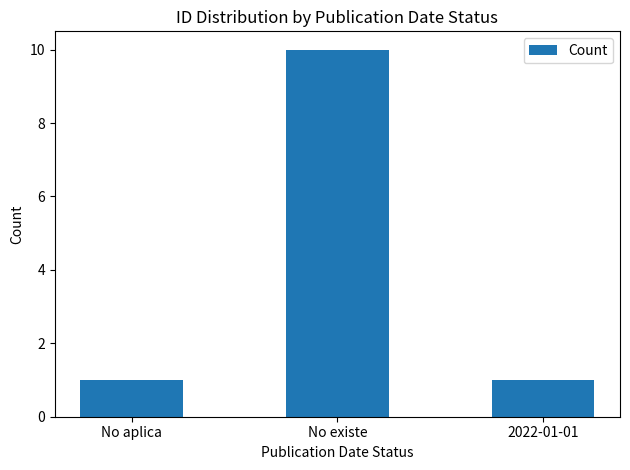

What position from the right is No existe?

2